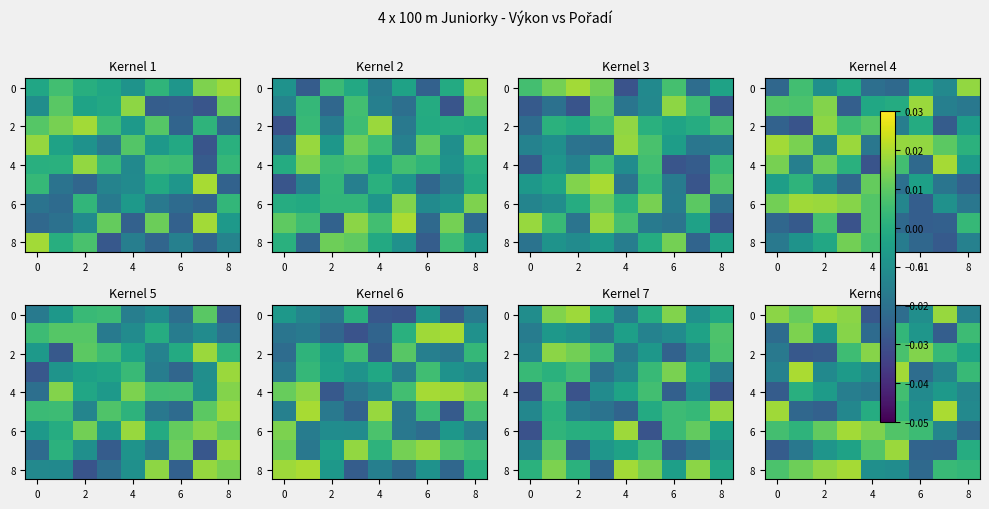

How many data points does each series have?

9